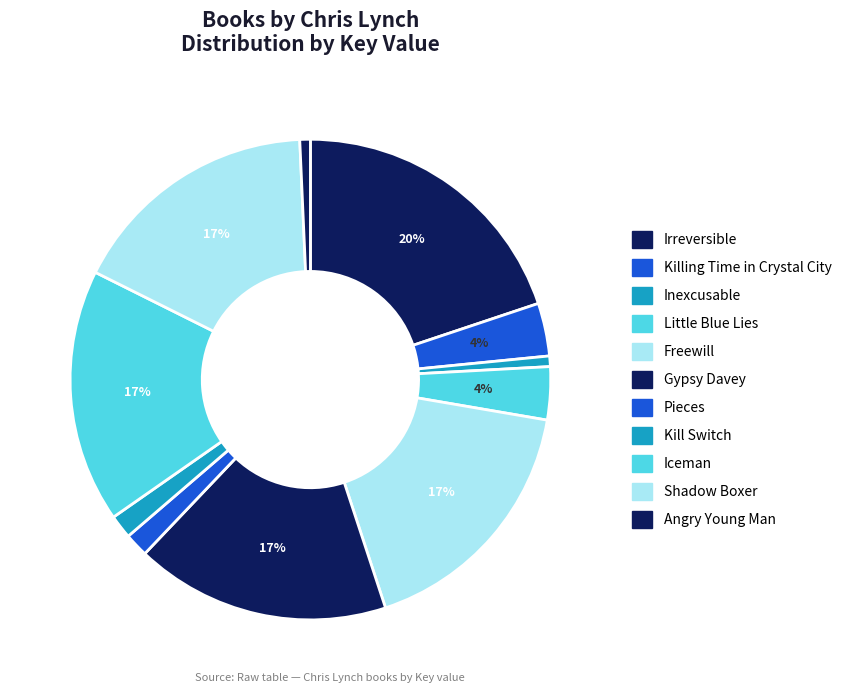

To the nearest percent, what is the difference between the Iceman and Inexcusable slice percentages?

16%